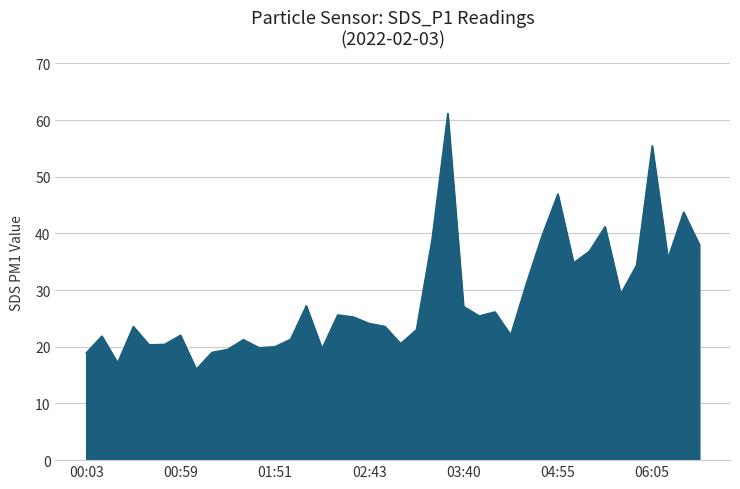

What is the maximum value shown in the chart?

61.2